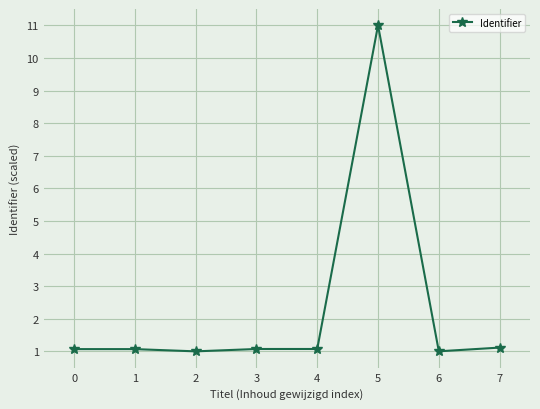

How many series are shown in this chart?

1